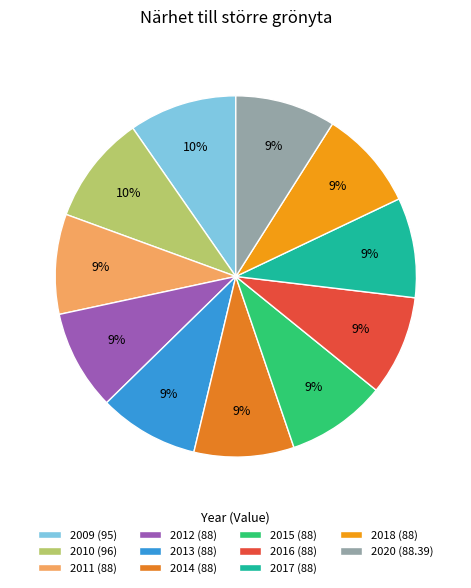

To the nearest percent, what percentage of the pie is 2016?

9%